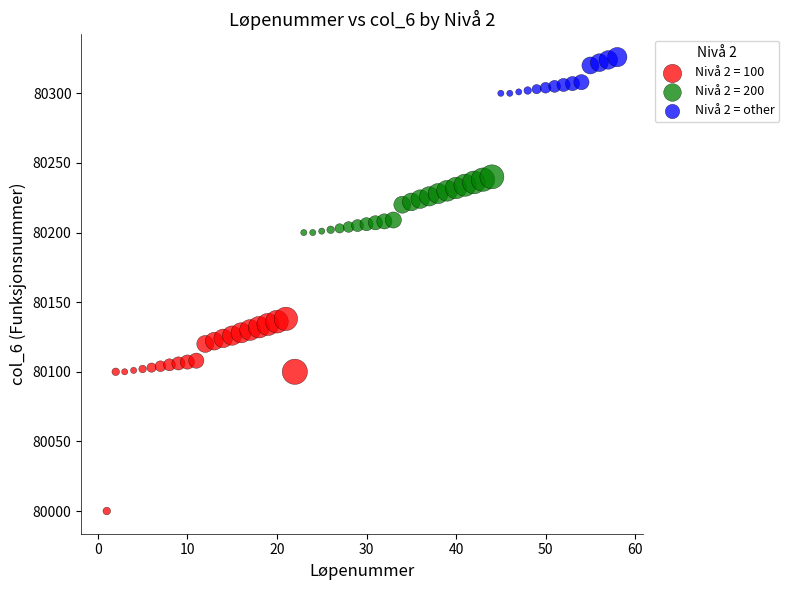

Which series reaches the minimum Y coordinate?

Nivå 2 = 100